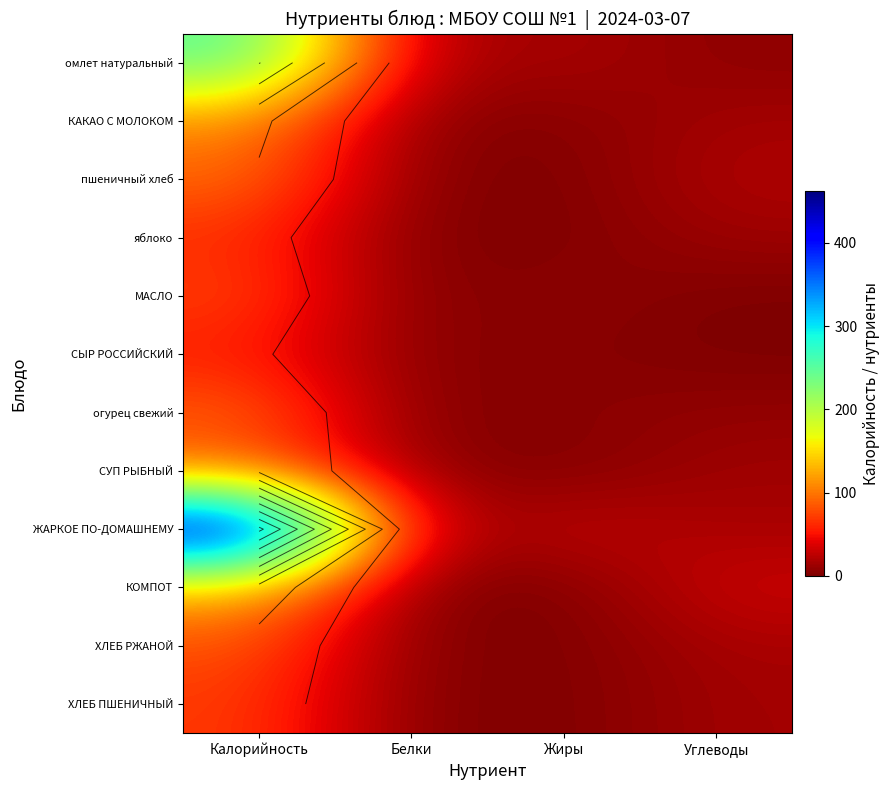

At how many categories does at least one series exceed 425?

1